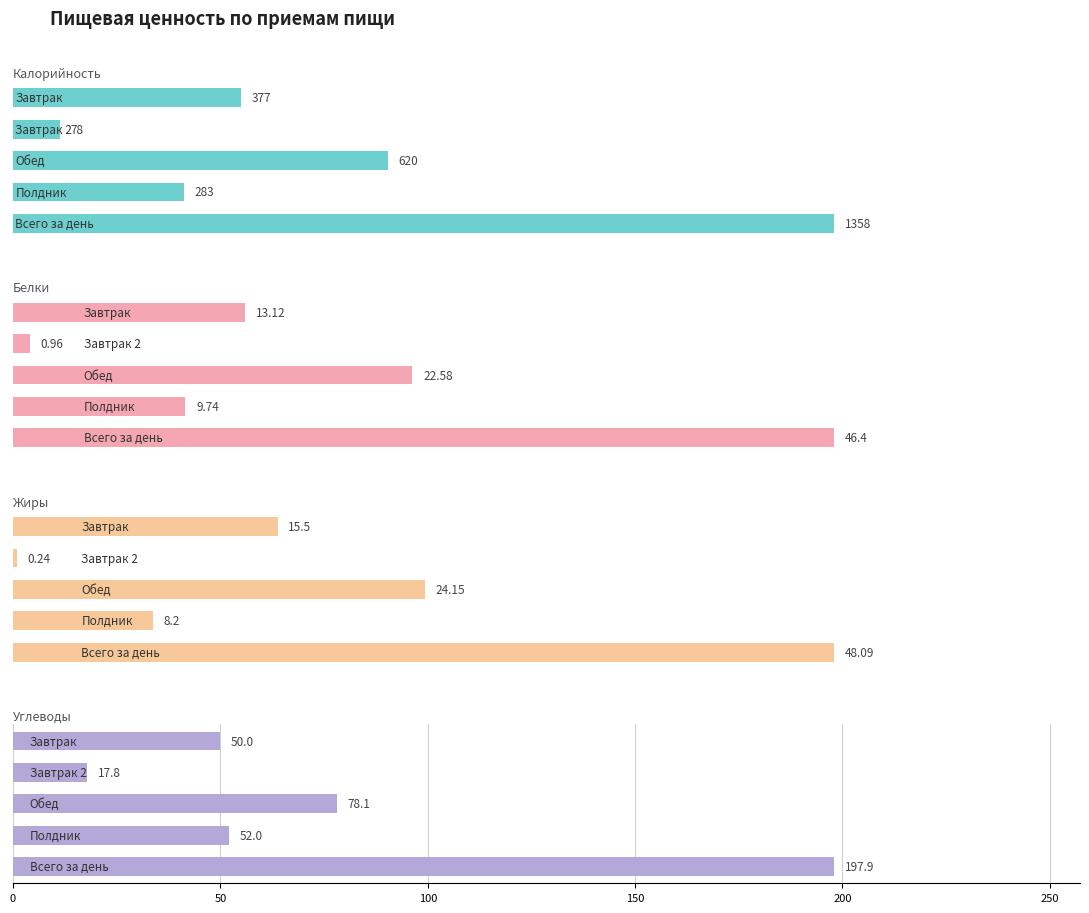

What is the greatest value displayed?

1358.0